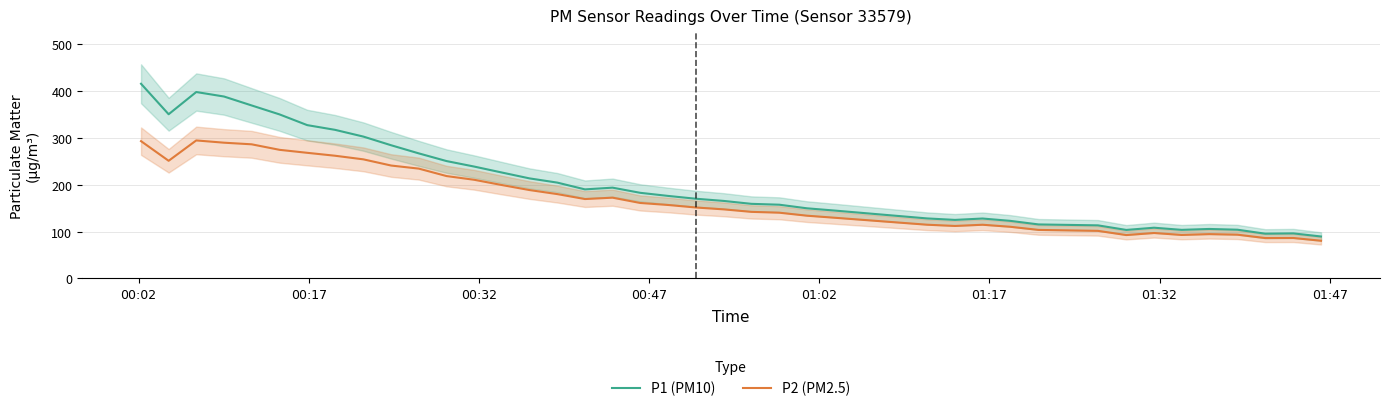

What is the minimum value for P2 (PM2.5)?

80.5